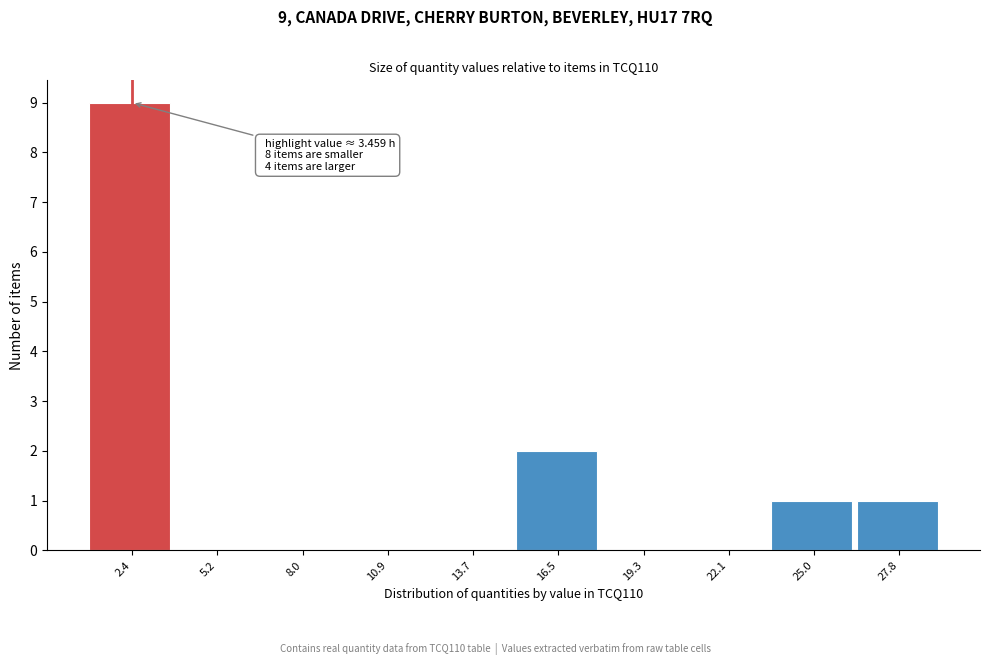

Which range on the x-axis has the tallest bar?

1.0 to 4.0